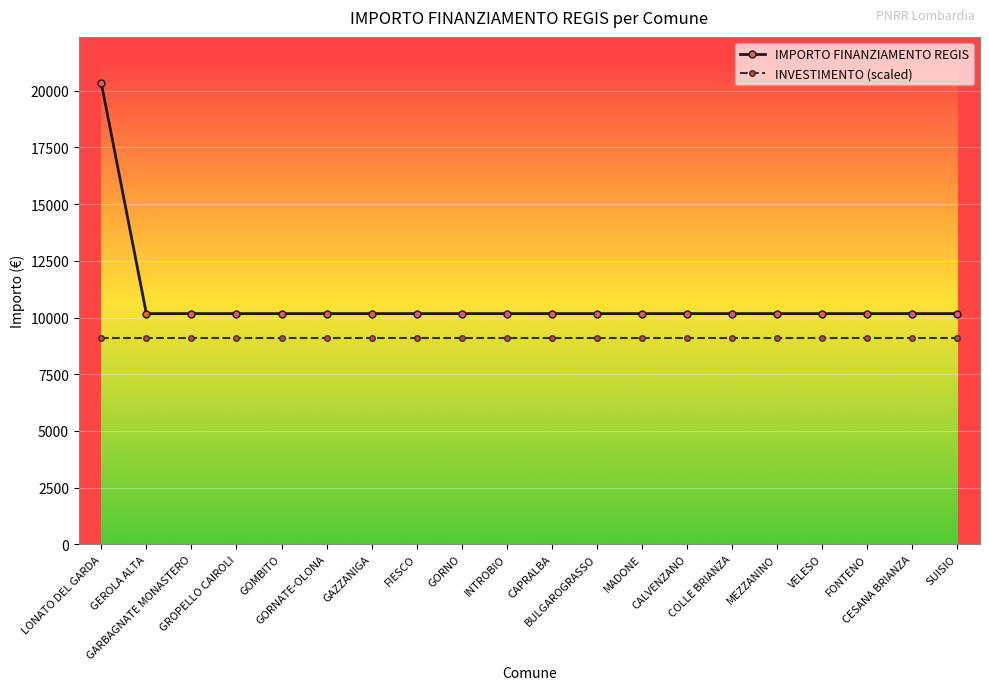

What is the lowest value of the IMPORTO FINANZIAMENTO REGIS series?

10172